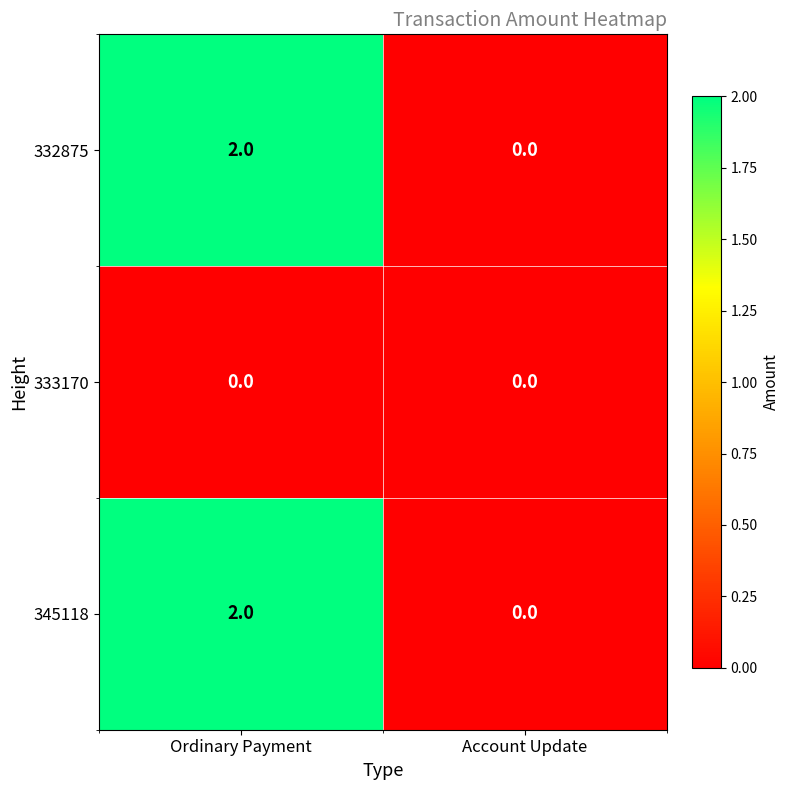

Count the number of categories in the chart.

2